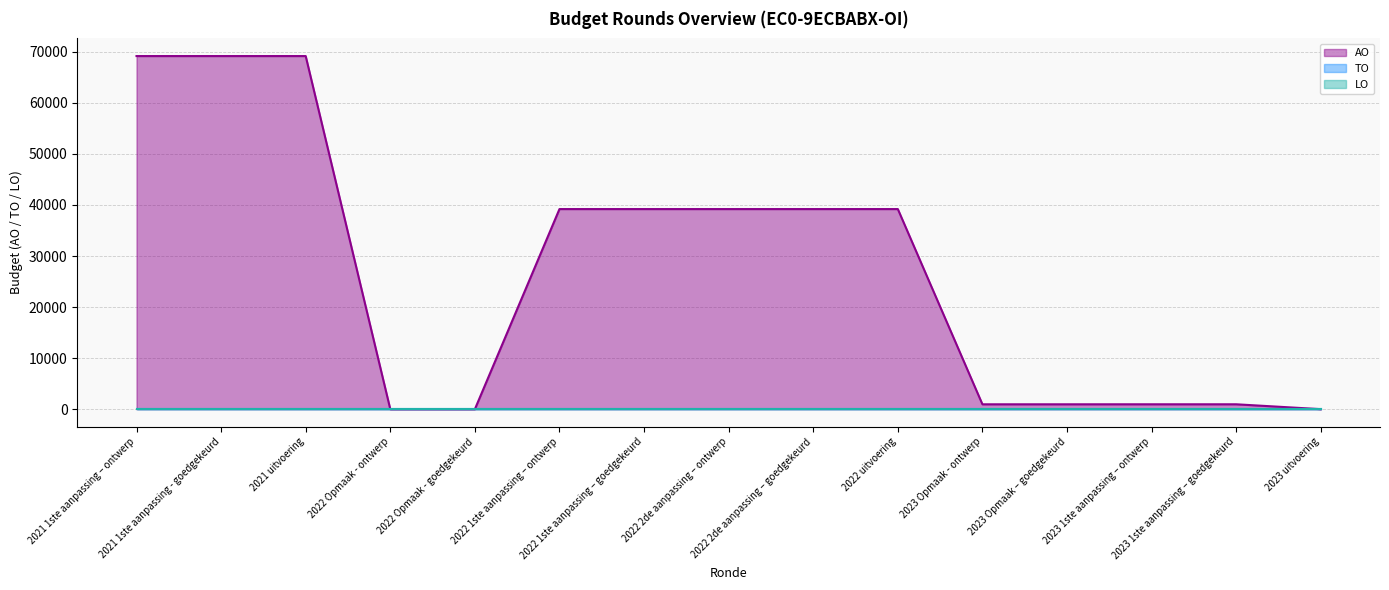

Reading left to right, transcribe all the data shown in this chart.

AO: 2021 1ste aanpassing – ontwerp=69162	2021 1ste aanpassing - goedgekeurd=69162	2021 uitvoering=69162	2022 Opmaak - ontwerp=0	2022 Opmaak - goedgekeurd=0	2022 1ste aanpassing – ontwerp=39193	2022 1ste aanpassing – goedgekeurd=39193	2022 2de aanpassing – ontwerp=39193	2022 2de aanpassing – goedgekeurd=39193	2022 uitvoering=39193	2023 Opmaak - ontwerp=955	2023 Opmaak – goedgekeurd=955	2023 1ste aanpassing – ontwerp=958	2023 1ste aanpassing – goedgekeurd=958	2023 uitvoering=3
TO: 2021 1ste aanpassing – ontwerp=0	2021 1ste aanpassing - goedgekeurd=0	2021 uitvoering=0	2022 Opmaak - ontwerp=0	2022 Opmaak - goedgekeurd=0	2022 1ste aanpassing – ontwerp=0	2022 1ste aanpassing – goedgekeurd=0	2022 2de aanpassing – ontwerp=0	2022 2de aanpassing – goedgekeurd=0	2022 uitvoering=0	2023 Opmaak - ontwerp=0	2023 Opmaak – goedgekeurd=0	2023 1ste aanpassing – ontwerp=0	2023 1ste aanpassing – goedgekeurd=0	2023 uitvoering=0
LO: 2021 1ste aanpassing – ontwerp=0	2021 1ste aanpassing - goedgekeurd=0	2021 uitvoering=0	2022 Opmaak - ontwerp=0	2022 Opmaak - goedgekeurd=0	2022 1ste aanpassing – ontwerp=0	2022 1ste aanpassing – goedgekeurd=0	2022 2de aanpassing – ontwerp=0	2022 2de aanpassing – goedgekeurd=0	2022 uitvoering=0	2023 Opmaak - ontwerp=0	2023 Opmaak – goedgekeurd=0	2023 1ste aanpassing – ontwerp=0	2023 1ste aanpassing – goedgekeurd=0	2023 uitvoering=0